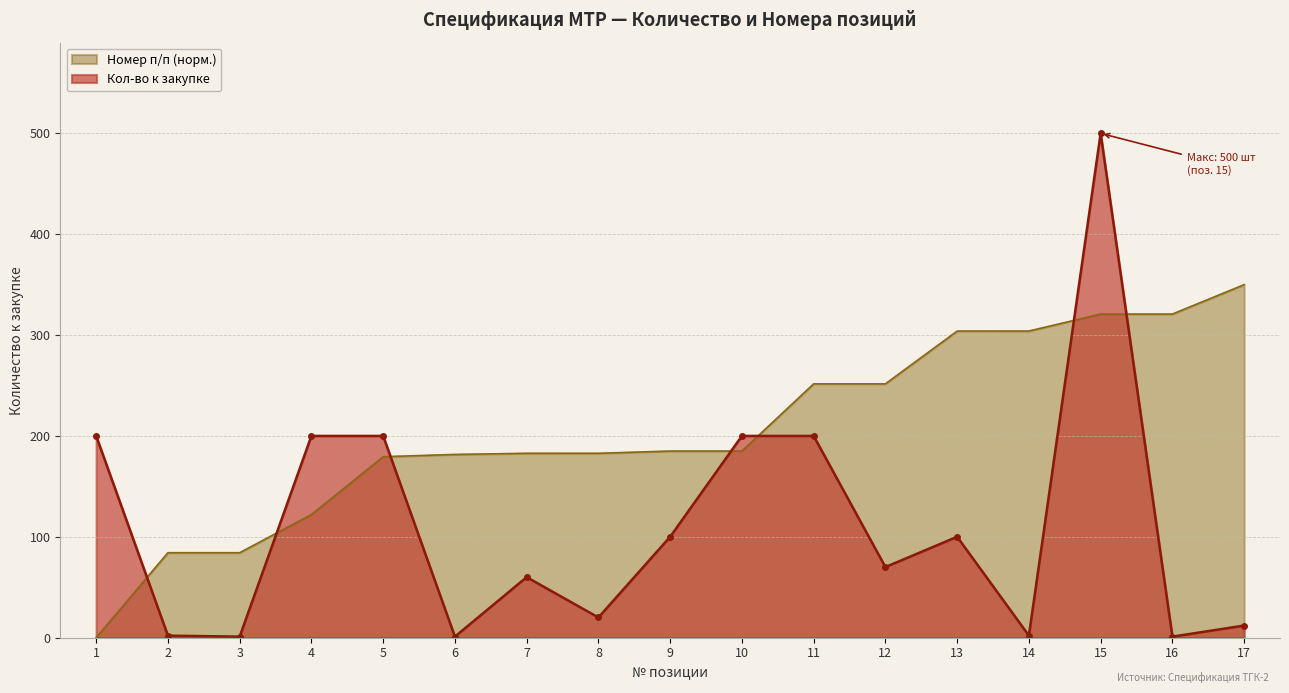

What is the minimum value for Кол-во к закупке?

1.0